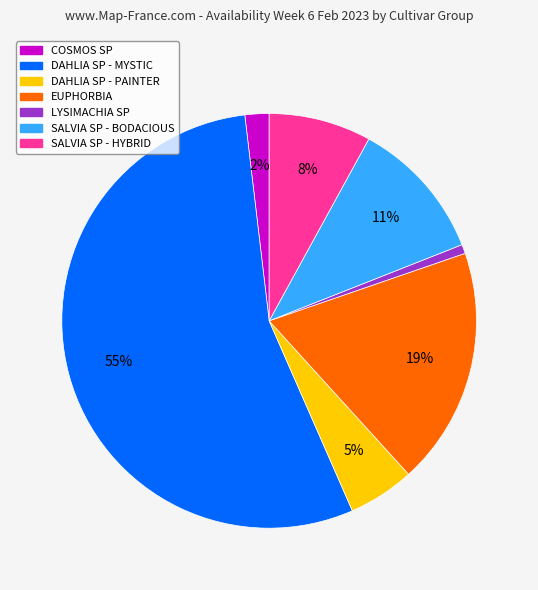

Does any single category account for the majority?

Yes